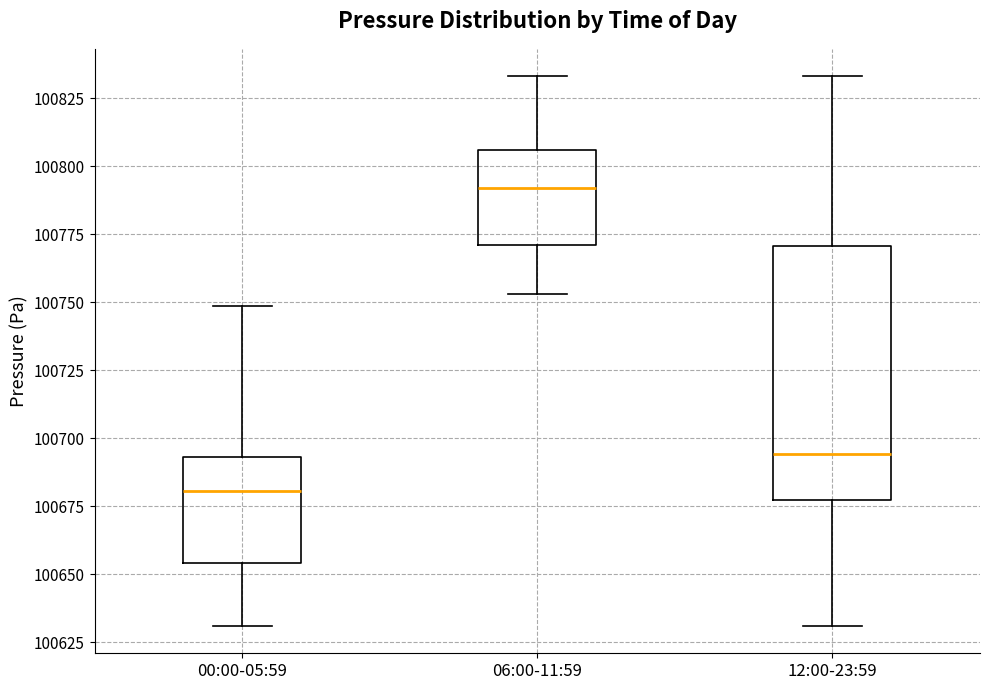

Reading left to right, read every box against the y-axis: the position of its median line, the range the box covers, and the ends of its whiskers. The values are not printed on the chart, so give them approximately, as read against the axis.

00:00-05:59: median 100680, box 100655 to 100695, whiskers 100630 to 100750
06:00-11:59: median 100790, box 100770 to 100805, whiskers 100755 to 100835
12:00-23:59: median 100695, box 100675 to 100770, whiskers 100630 to 100835